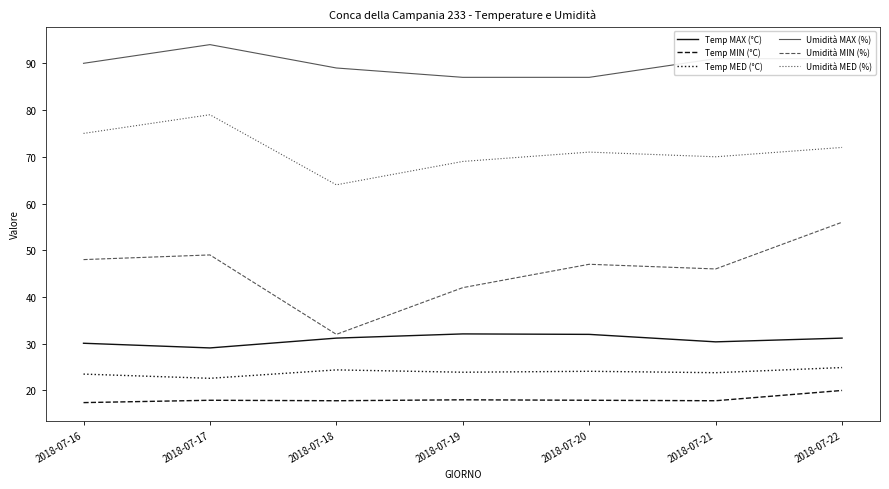

Is this an area chart (filled region under the line)?

No